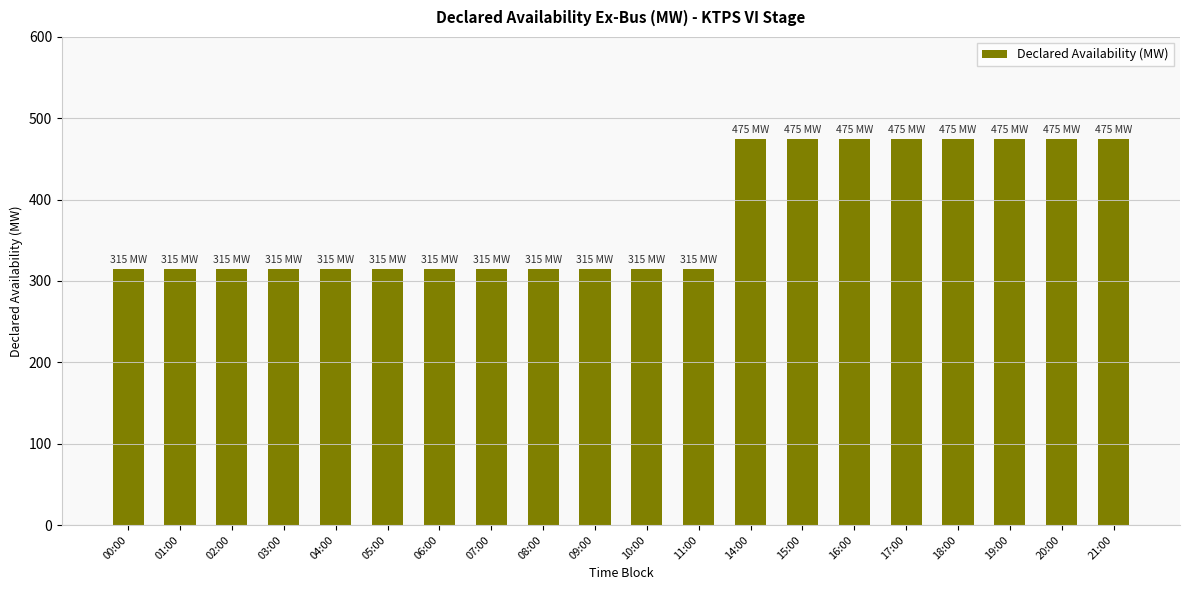

Reading left to right, what are all the values shown in this chart?

00:00=315	01:00=315	02:00=315	03:00=315	04:00=315	05:00=315	06:00=315	07:00=315	08:00=315	09:00=315	10:00=315	11:00=315	14:00=475	15:00=475	16:00=475	17:00=475	18:00=475	19:00=475	20:00=475	21:00=475